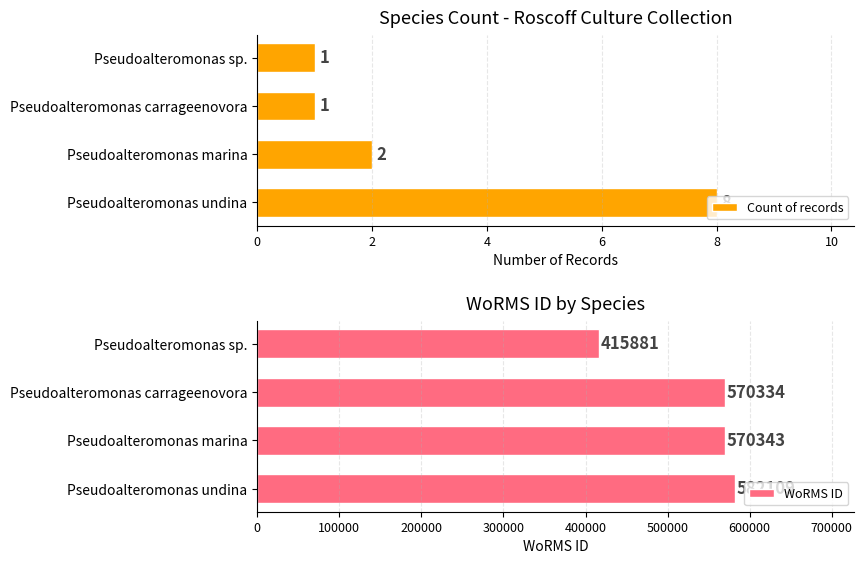

The Count of records series shows 3 at Pseudoalteromonas marina. True or false?

False